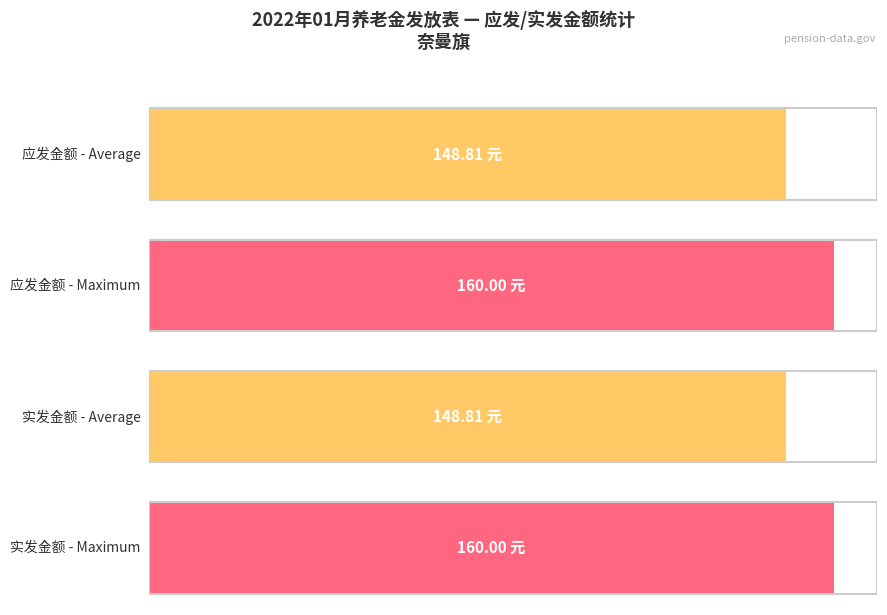

Is it true that 实发金额 equals 205.4 at 曹国志?

False